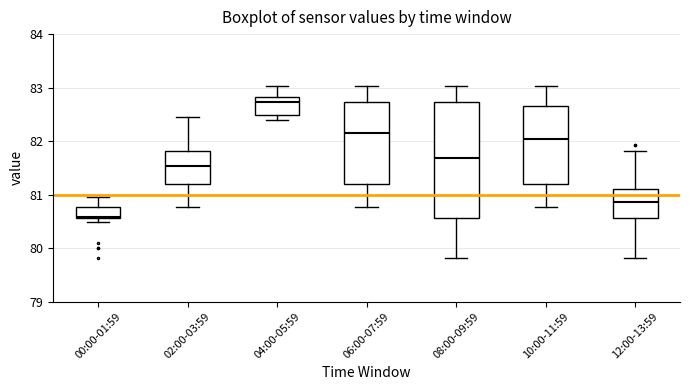

Reading left to right, transcribe this box plot: for each box, give where its median line is, the range the box spans, and where its two whiskers end, as read against the y-axis. The values are not printed on the chart, so give them approximately, as read against the axis.

00:00-01:59: median 80.6, box 80.6 to 80.8, whiskers 80.5 to 81.0
02:00-03:59: median 81.5, box 81.2 to 81.8, whiskers 80.8 to 82.5
04:00-05:59: median 82.7, box 82.5 to 82.8, whiskers 82.4 to 83.0
06:00-07:59: median 82.2, box 81.2 to 82.7, whiskers 80.8 to 83.0
08:00-09:59: median 81.7, box 80.6 to 82.7, whiskers 79.8 to 83.0
10:00-11:59: median 82.0, box 81.2 to 82.7, whiskers 80.8 to 83.0
12:00-13:59: median 80.9, box 80.6 to 81.1, whiskers 79.8 to 81.8